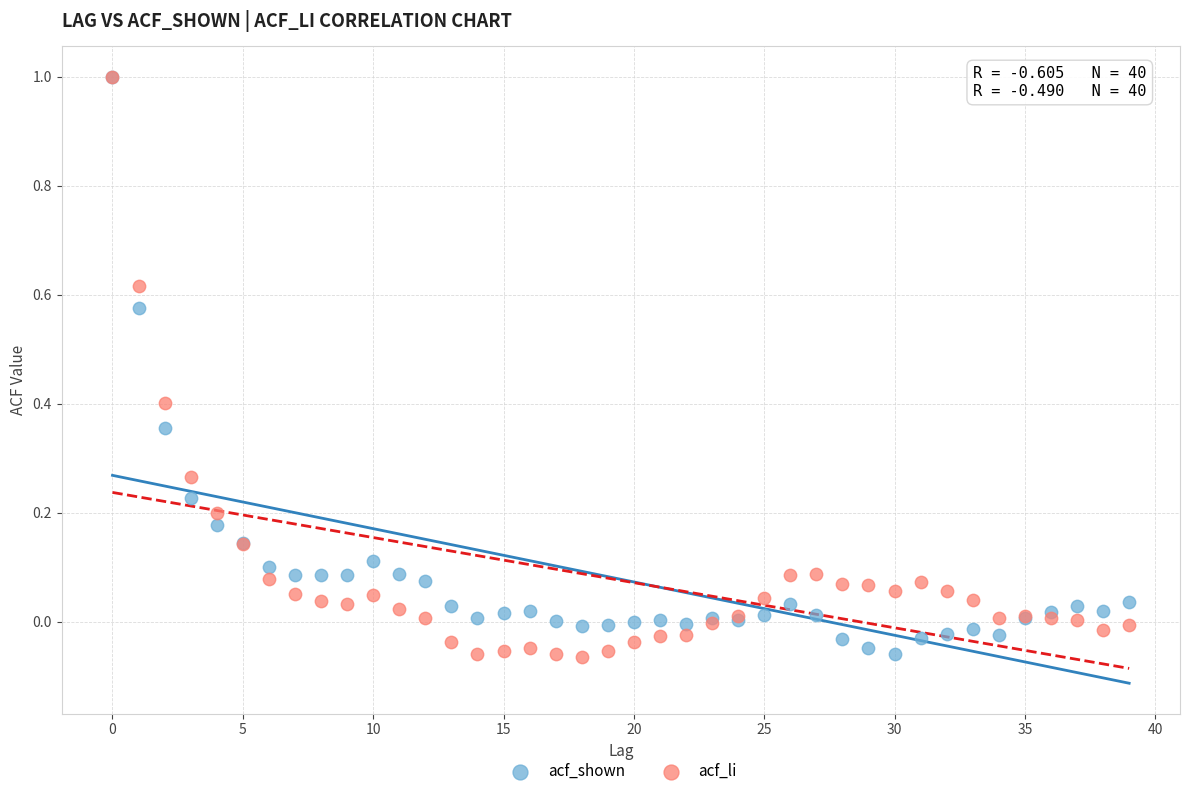

What are all the series names shown in the legend?

acf_shown, acf_li